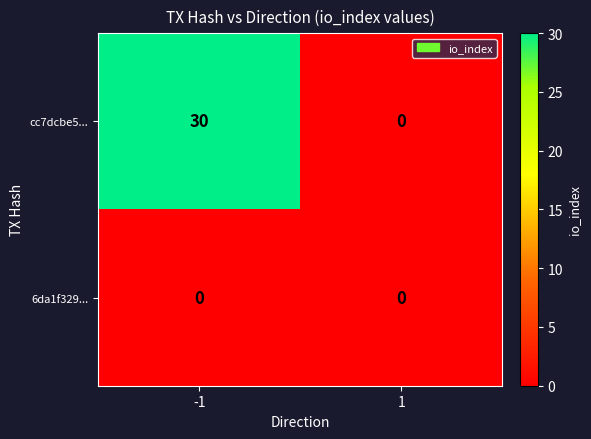

True or false: cc7dcbe5... has a value of 12 at 1.

False